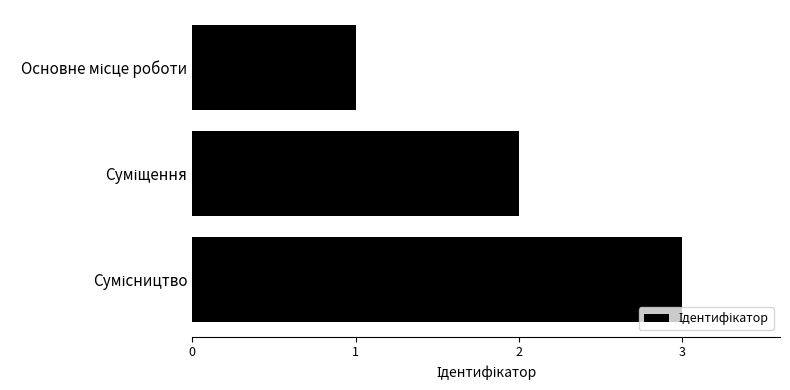

What is the maximum value shown in the chart?

3